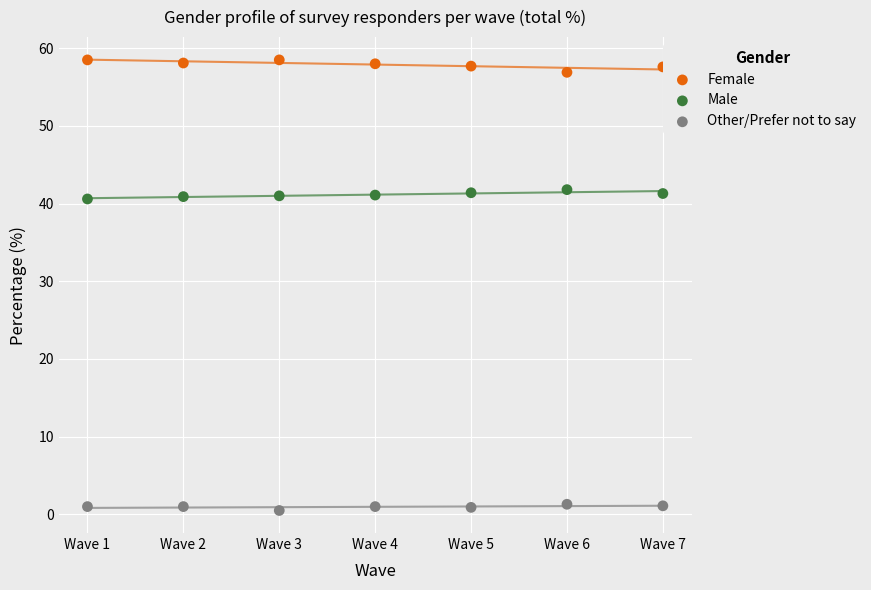

What are all the series names shown in the legend?

Female, Male, Other/Prefer not to say